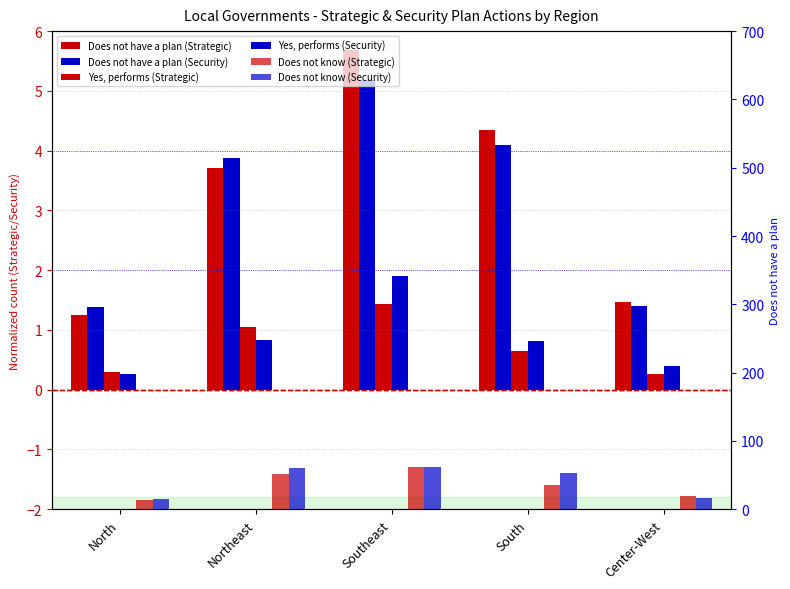

What is the highest value of the Does not have a plan (Security) series?

5.2